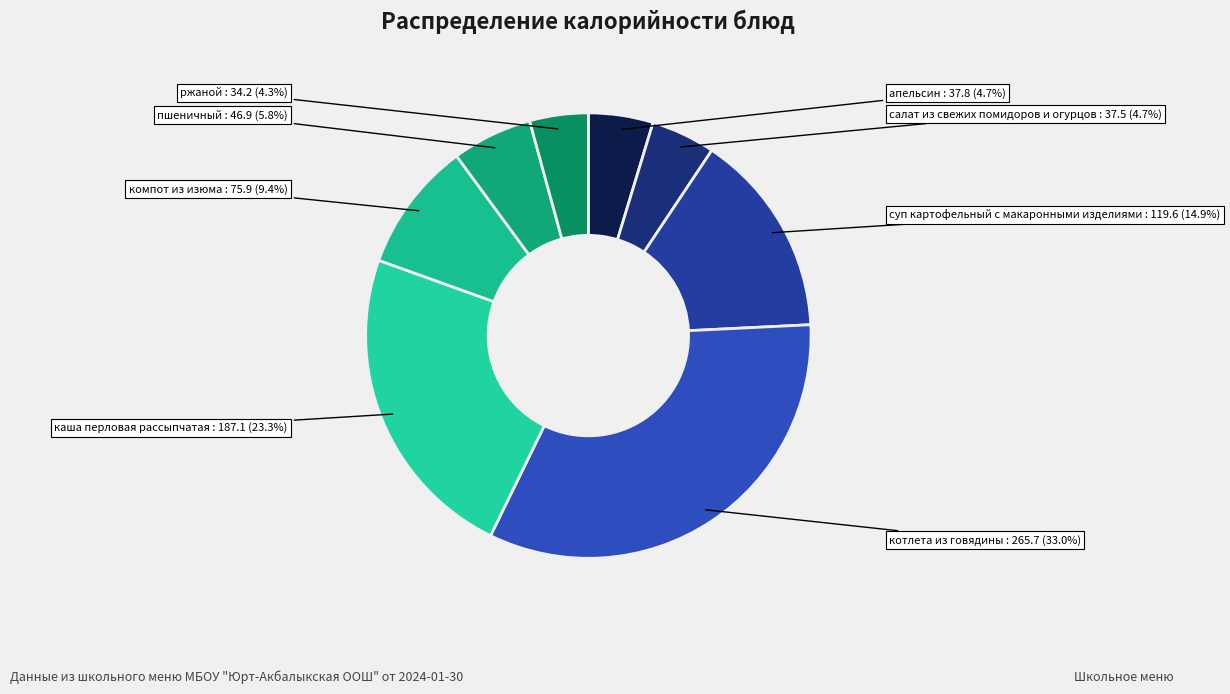

Does апельсин account for over 50% of the chart?

No